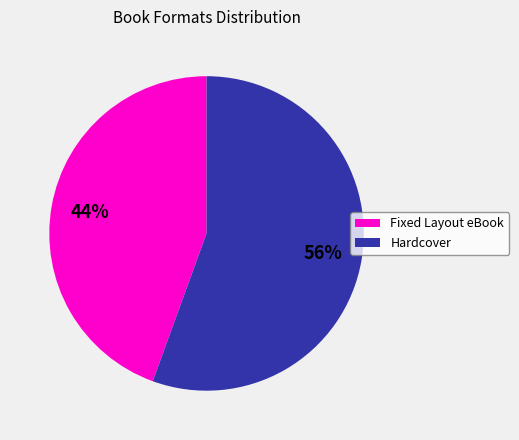

Is there a majority slice in this chart?

Yes